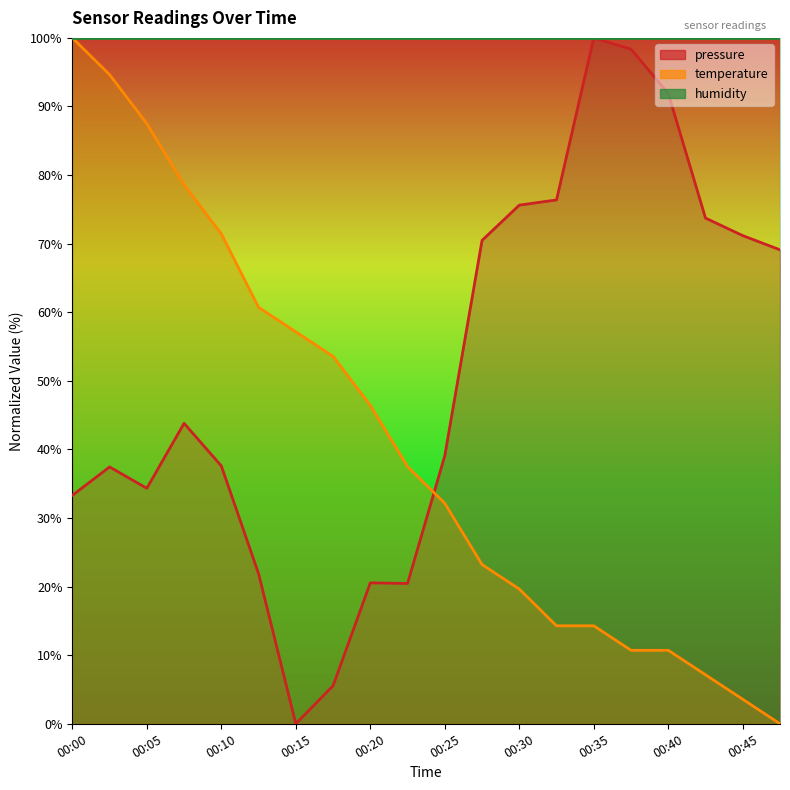

What is the difference between the maximum and minimum values in the temperature series?

100.0